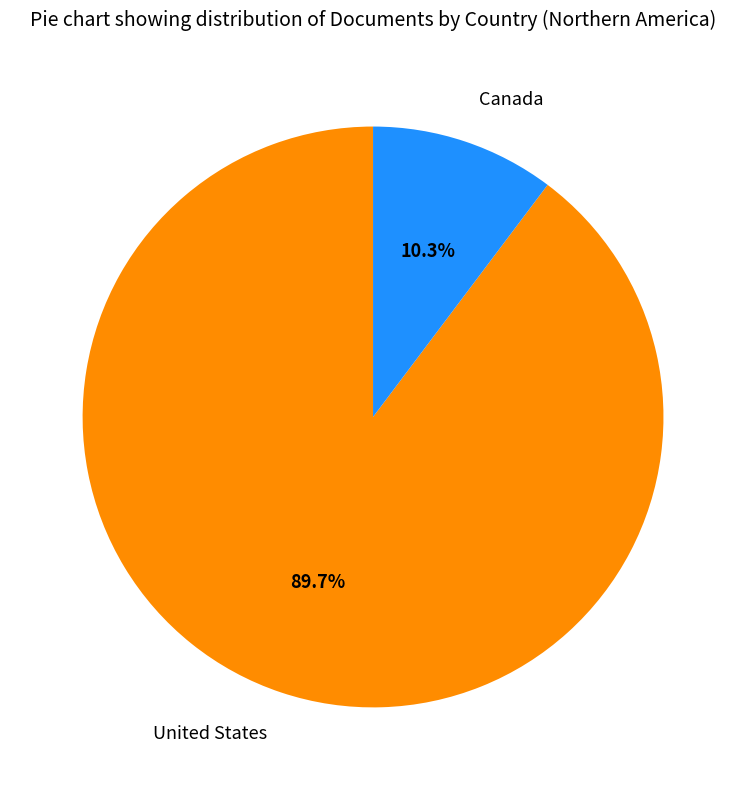

Which category has the biggest portion of the pie?

United States